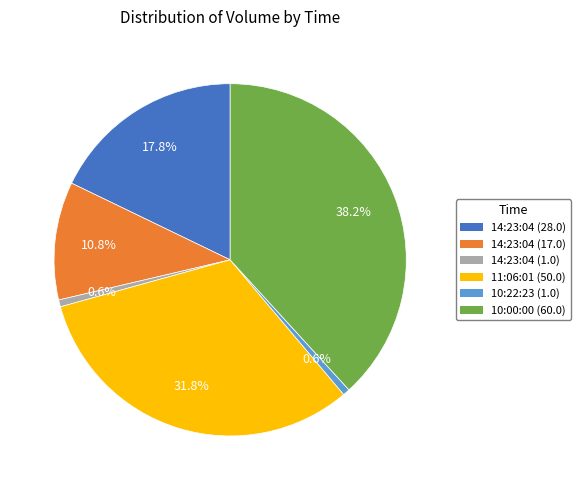

Count the number of slices in the pie.

6